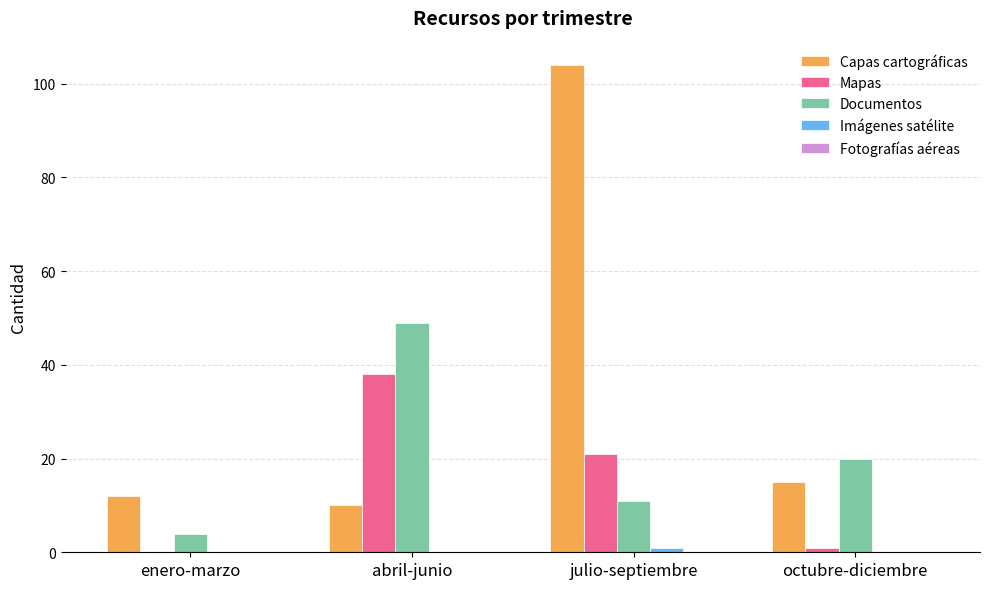

Count the number of data series in this chart.

4